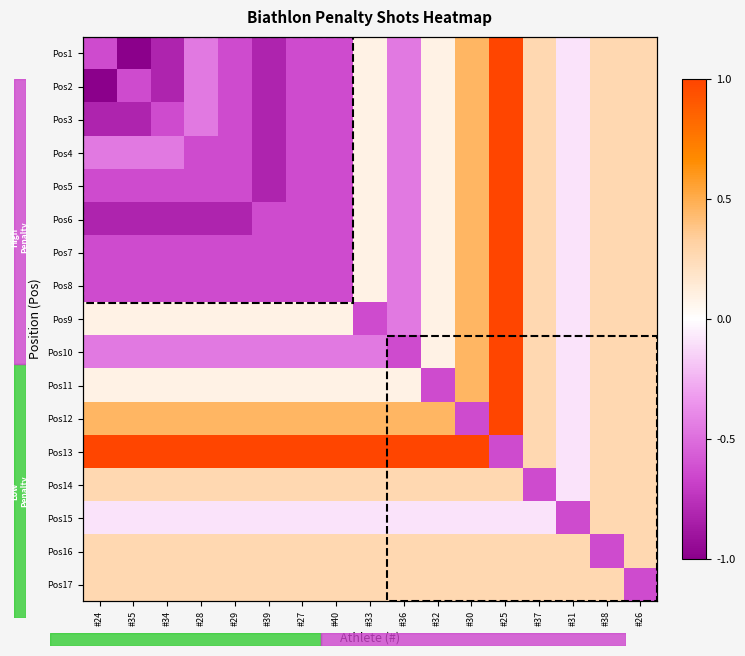

The value of Pos6 at #24 is -0.8. True or false?

True